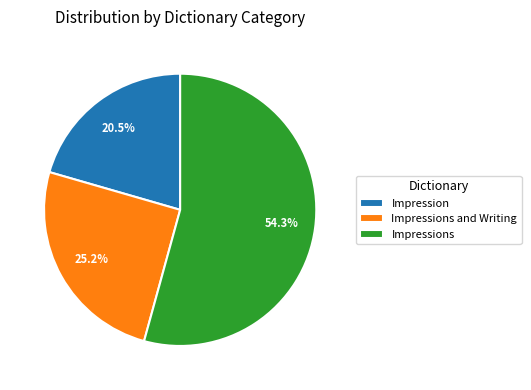

How many slices are in this pie chart?

3